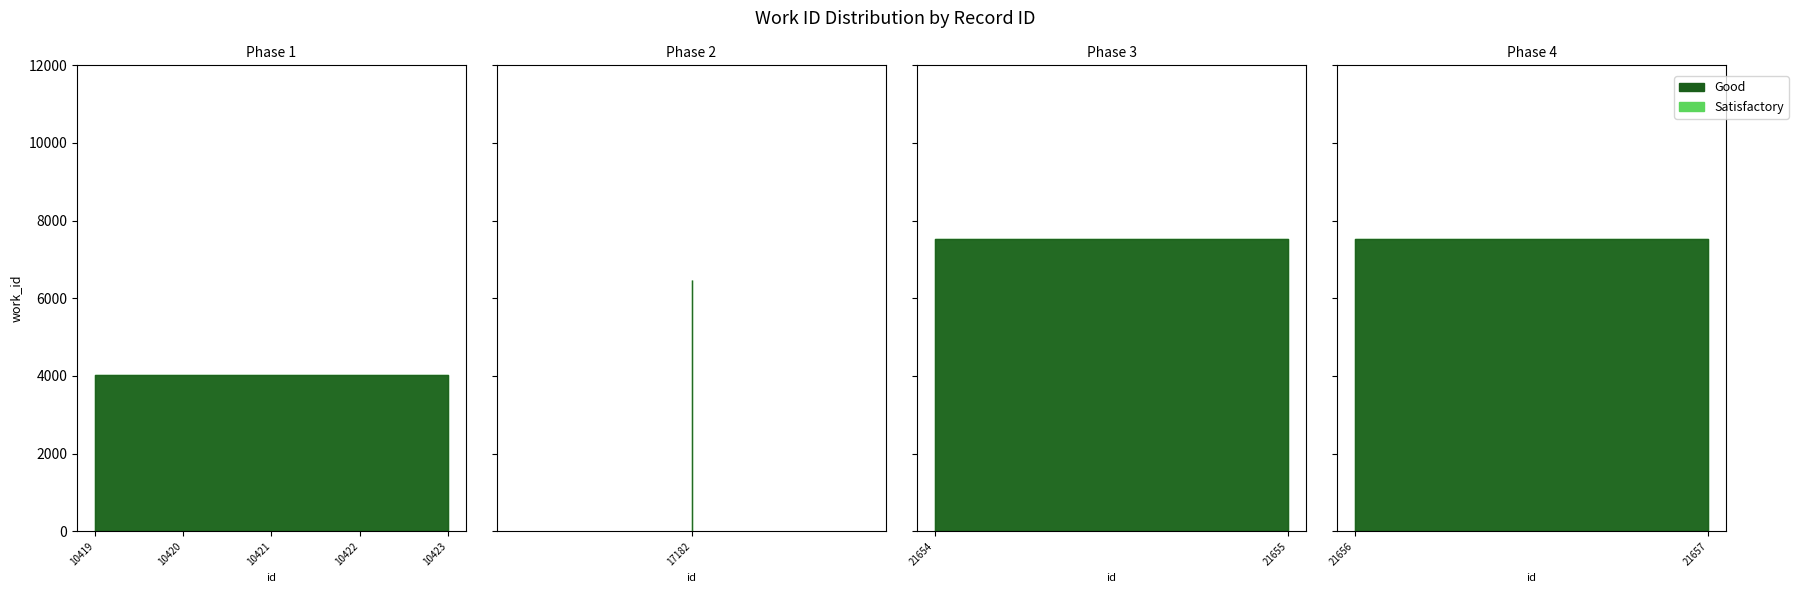

Approximately how many times larger is the value at 17182 compared to 21657?

0.9